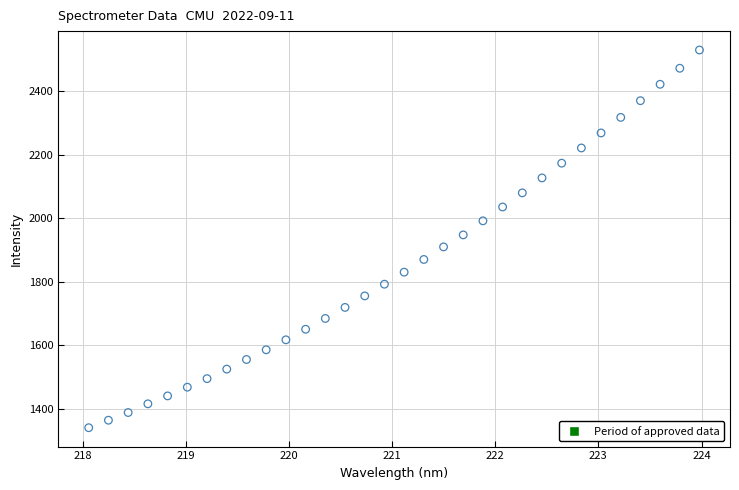

What is the range of X values (max minus min)?

5.9